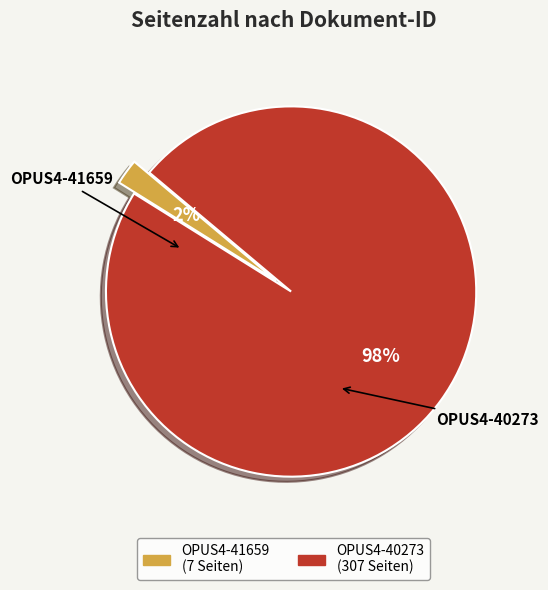

Which category has the biggest portion of the pie?

OPUS4-40273